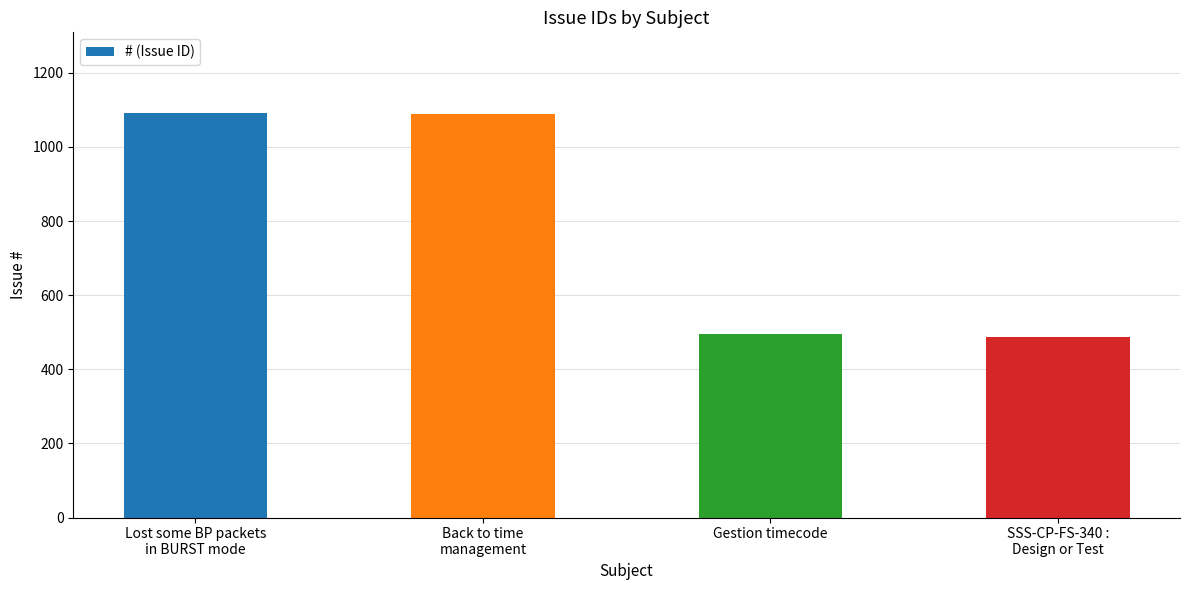

The chart shows a value of 347 at Lost some BP packets
in BURST mode. True or false?

False